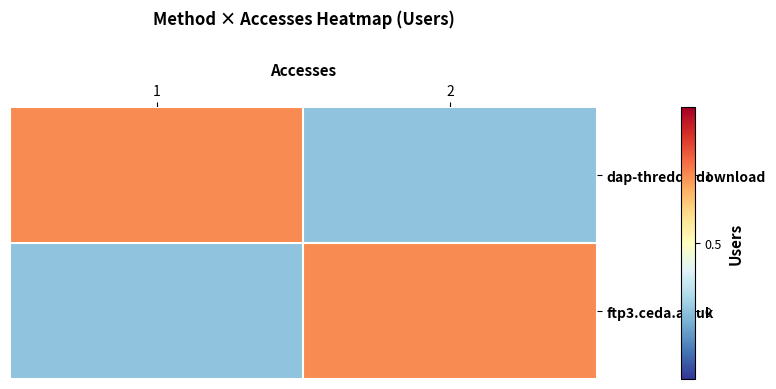

At which category is the sum across all series the highest?

1